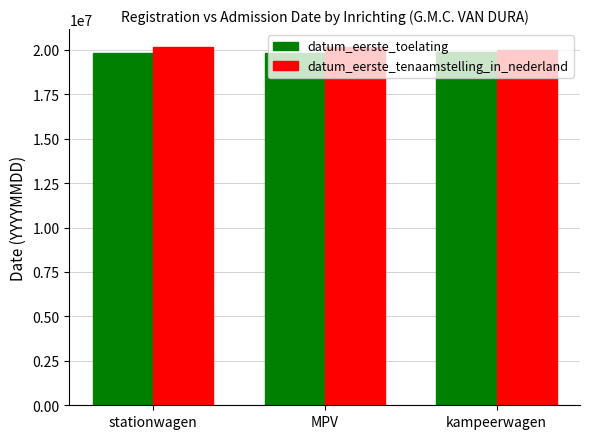

What is the label of the 3rd bar from the left?

kampeerwagen